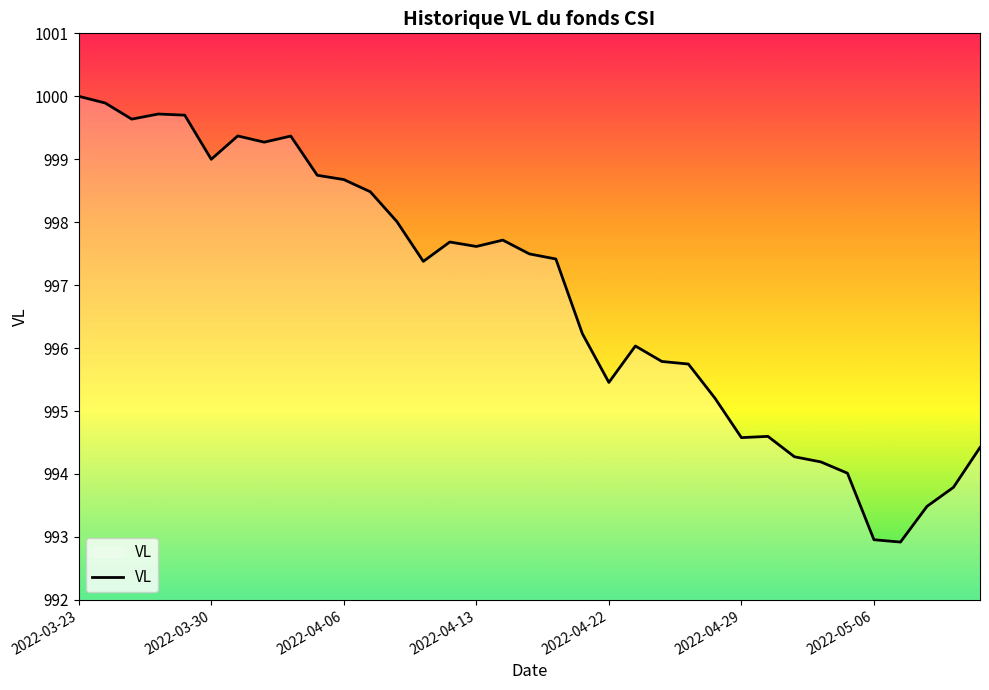

What is the minimum value shown in the chart?

992.9